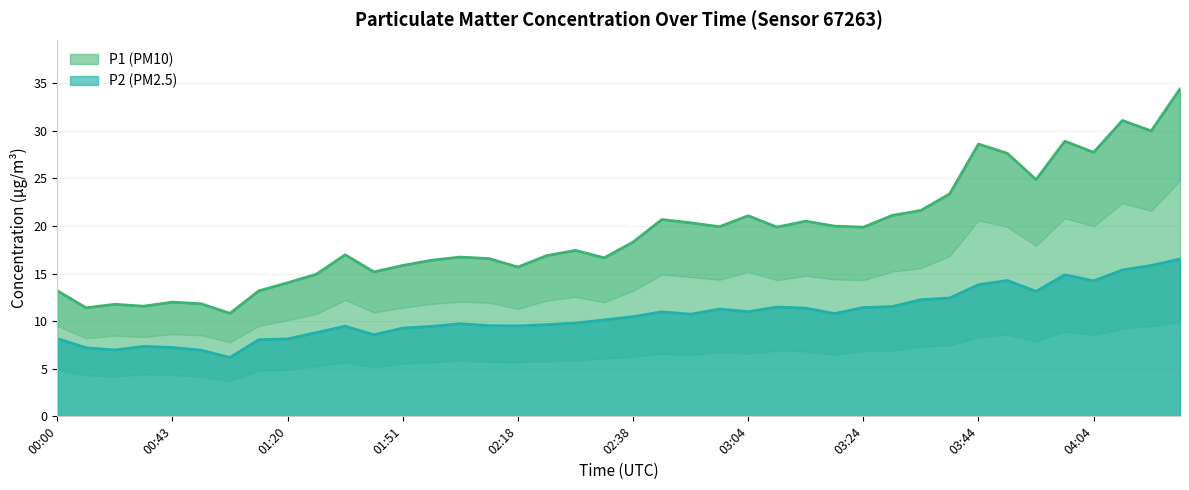

The P2 series shows 9.5 at 02:18. True or false?

True